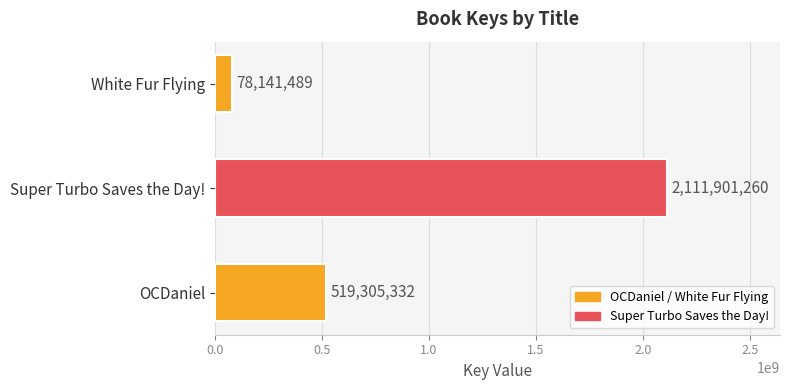

How many data points does each series have?

3